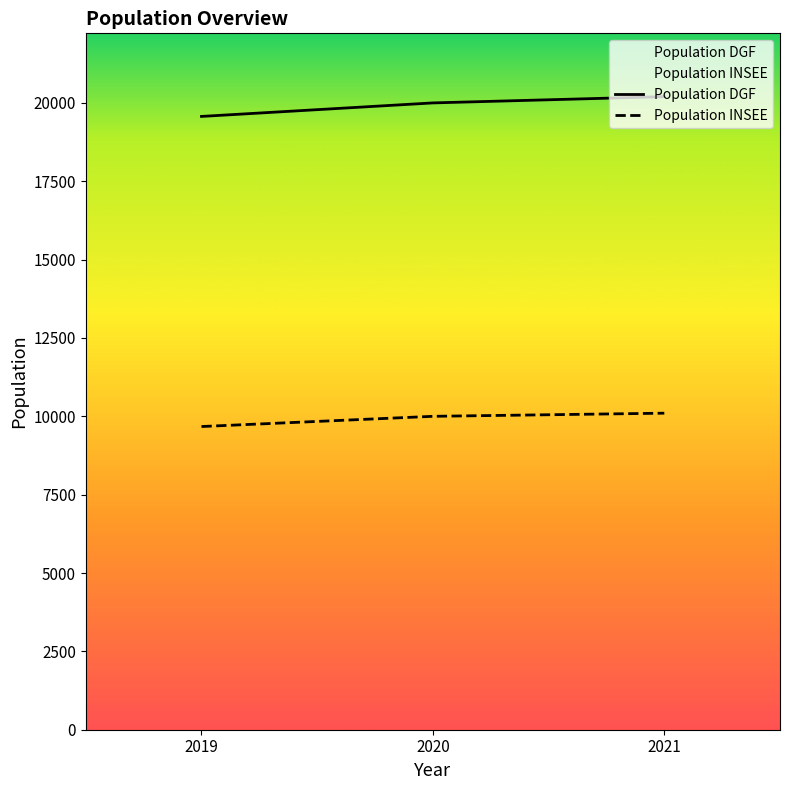

List the series in order of their overall mean, highest first.

Population DGF, Population INSEE